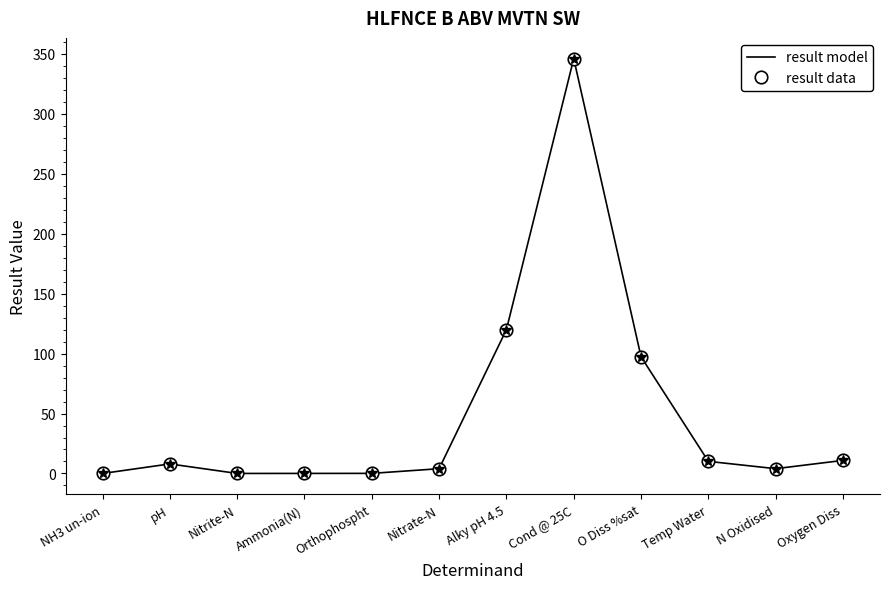

What is the label of the 7th point from the right?

Nitrate-N